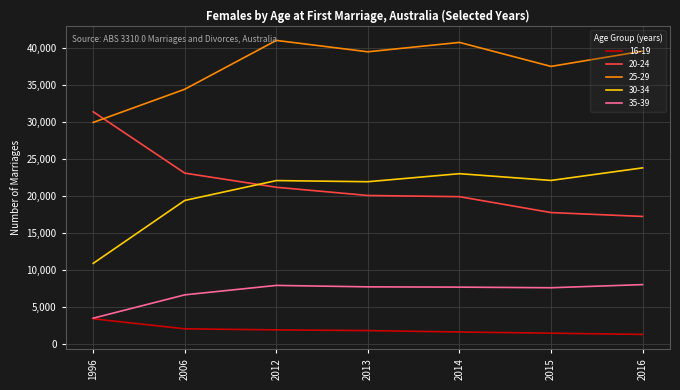

In 25-29, how many points are lower than both neighbors (excluding endpoints)?

2